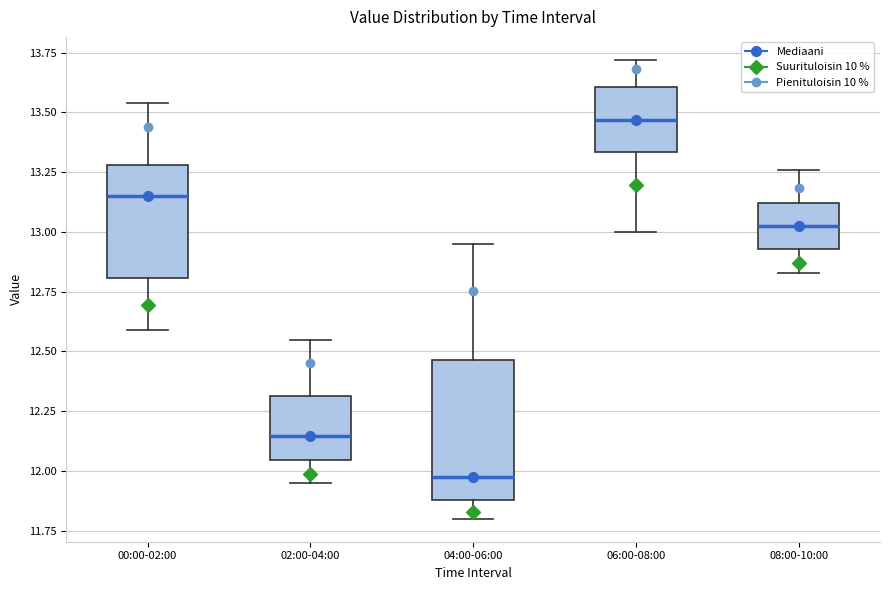

Which box is the tallest, from its lower edge to its upper edge?

04:00-06:00